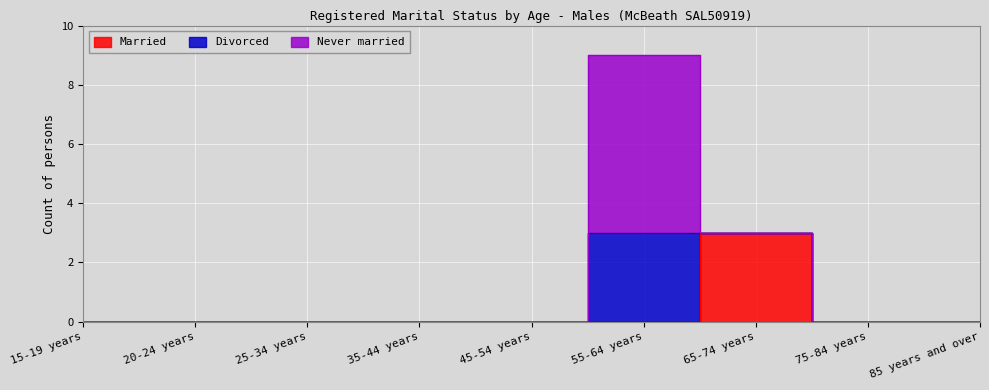

The value of Divorced at 75-84 years is 0. True or false?

True